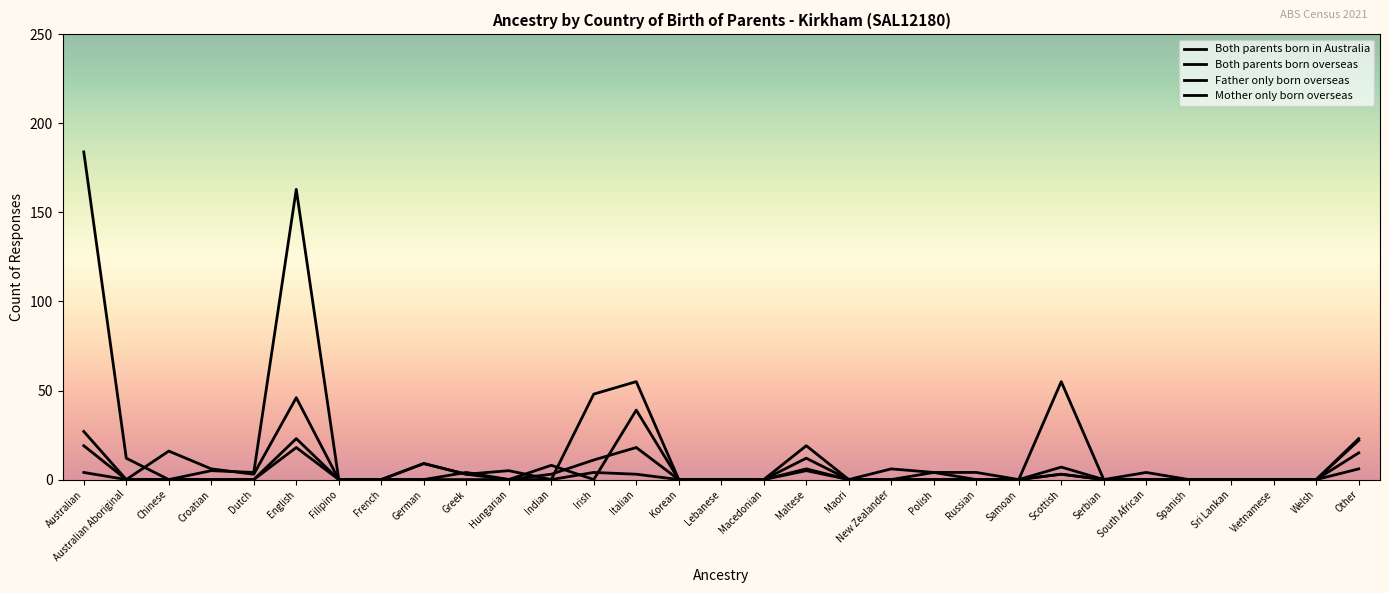

How many lines are shown in the chart?

4